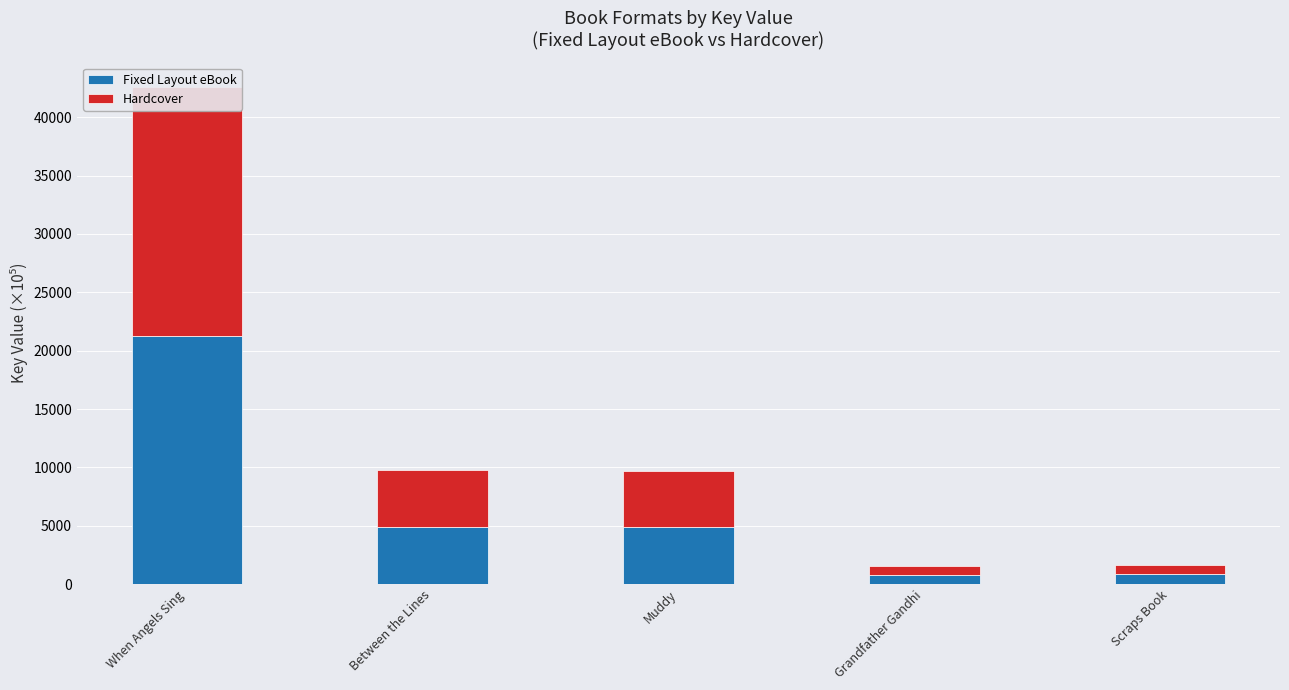

At which category is the sum across all series the highest?

When Angels Sing